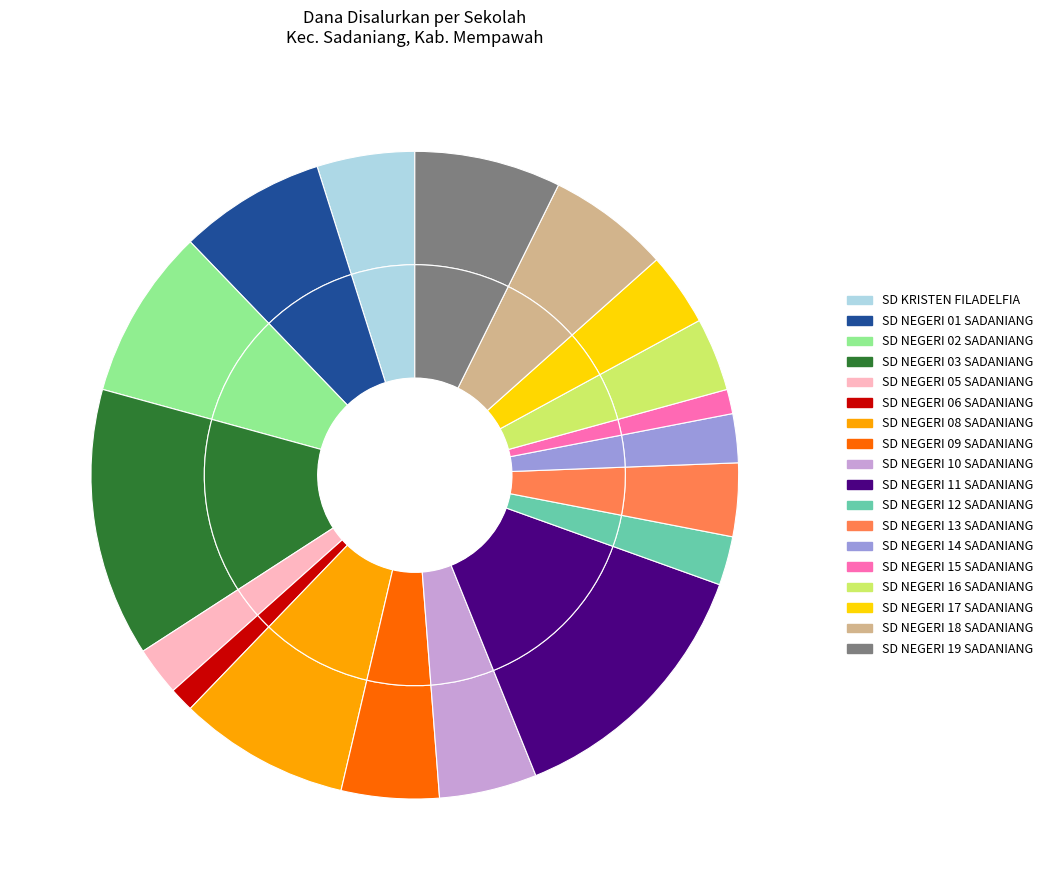

To the nearest percent, what is the average slice percentage?

6%